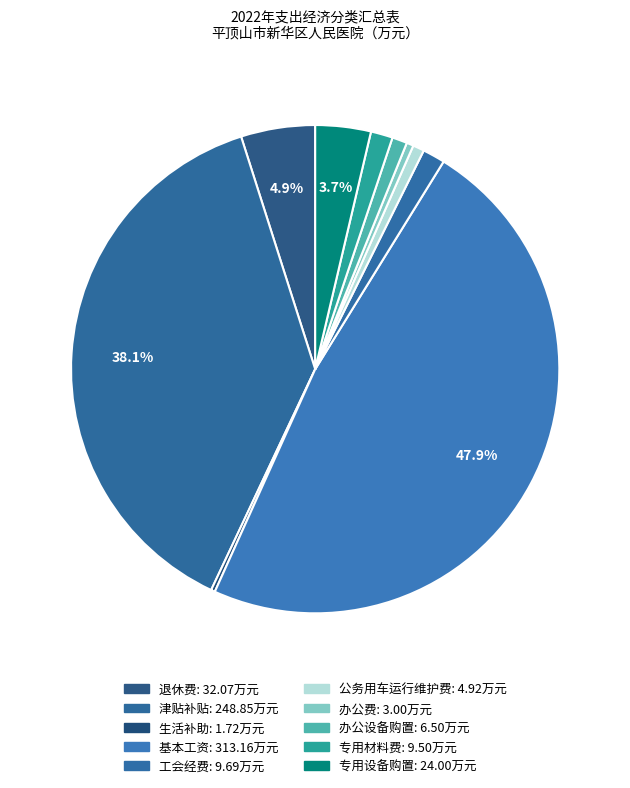

Does 办公设备购置 represent more than half of the total?

No